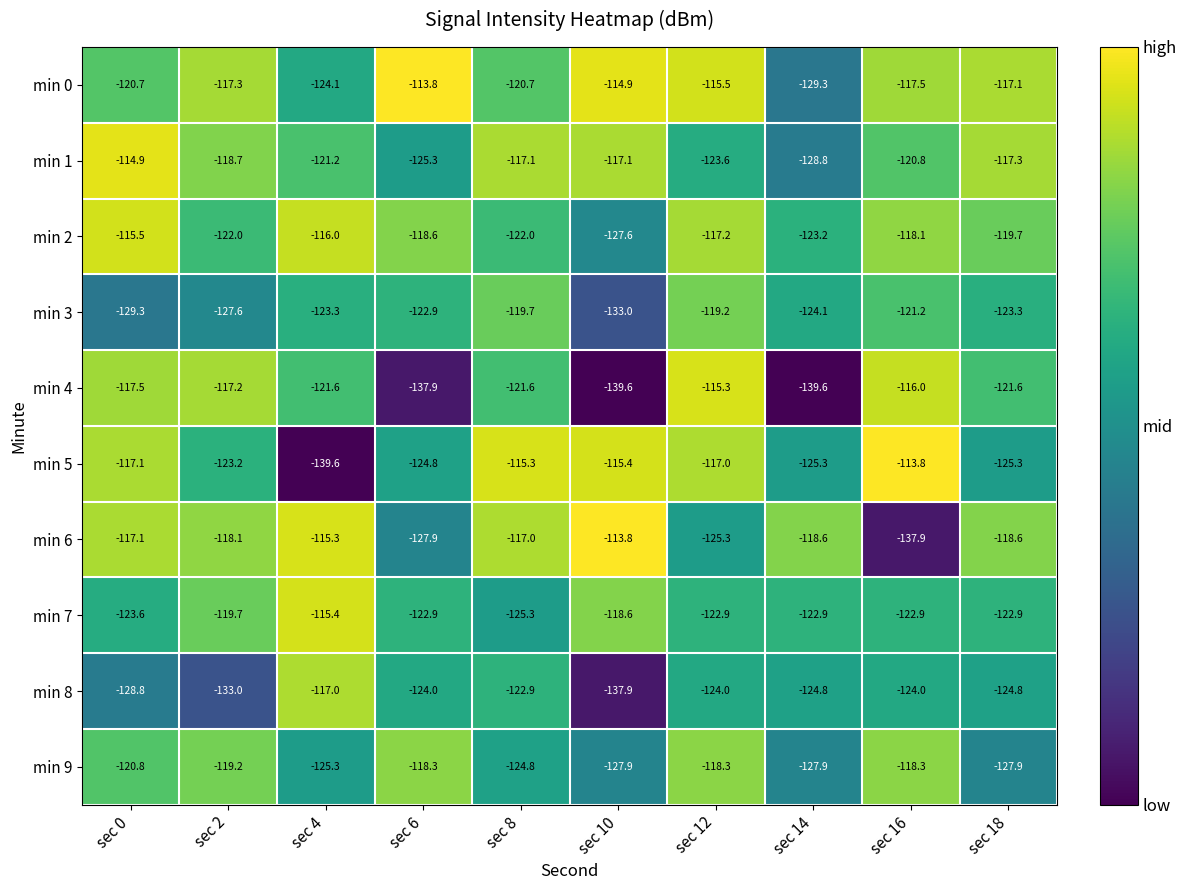

Which series has the largest total across all categories?

min 0